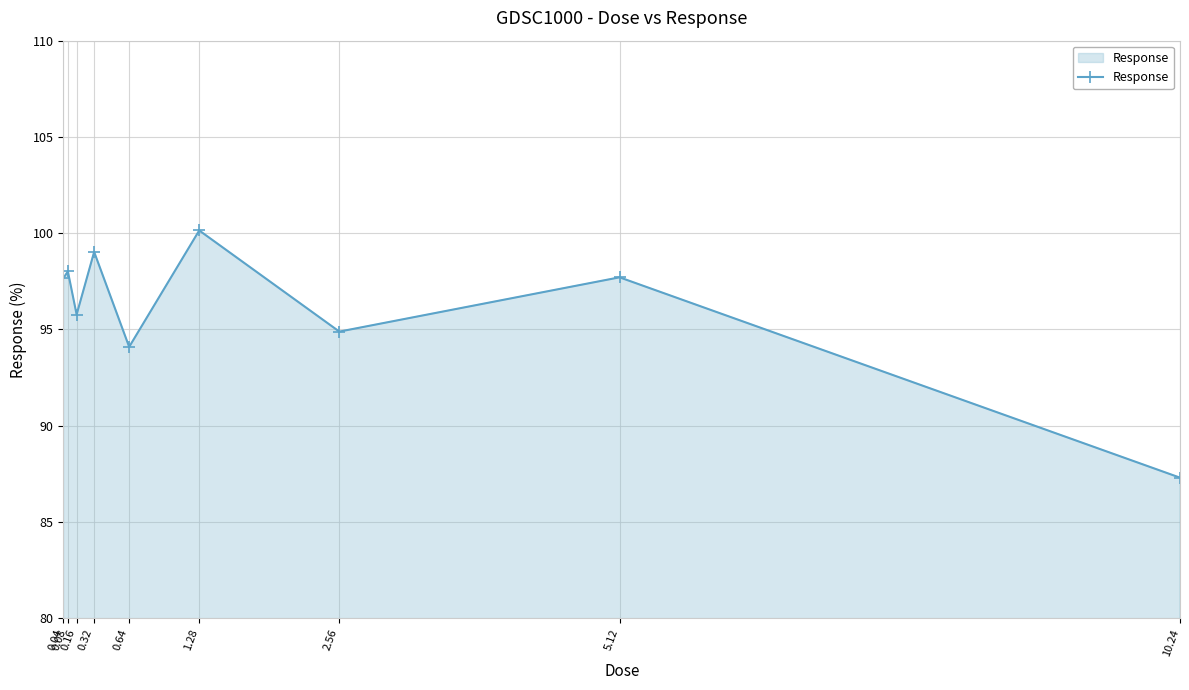

The value at 0.64 is 168.4. True or false?

False